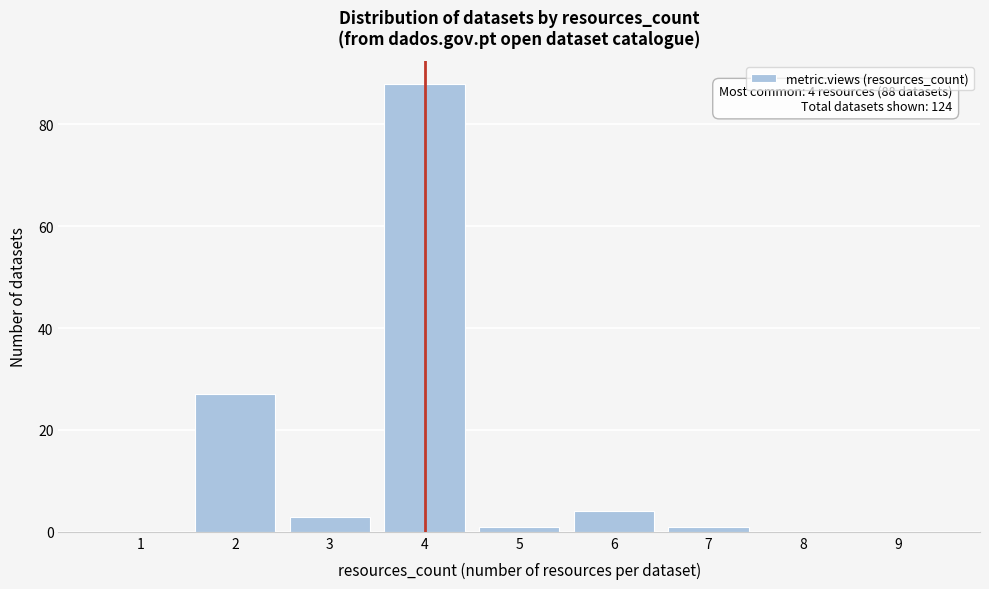

Reading left to right, transcribe all the data shown in this chart.

1=0	2=27	3=3	4=88	5=1	6=4	7=1	8=0	9=0